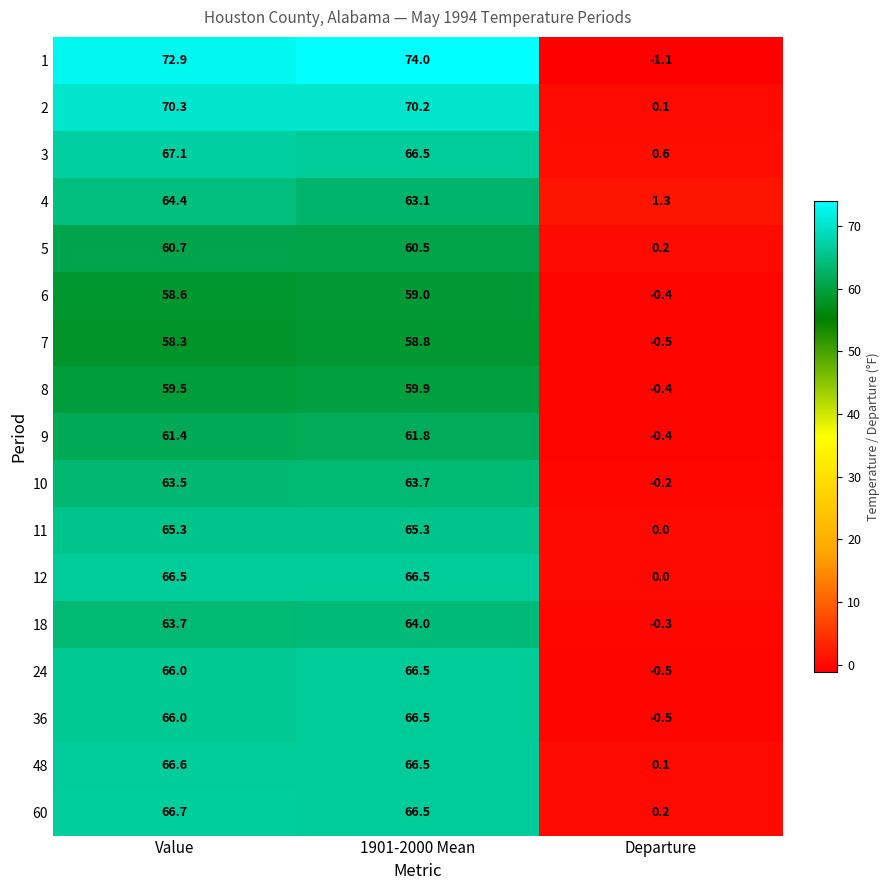

What is the sum of the 7 values at 1901-2000 Mean and Departure?

58.3